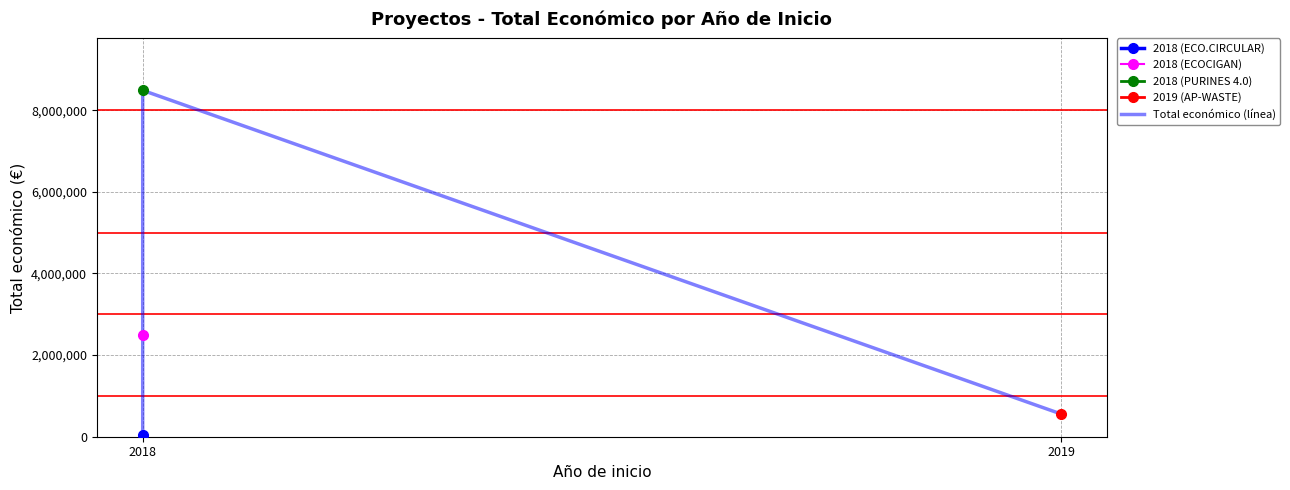

What is the sum of the values at 2018 and 2?

8527844